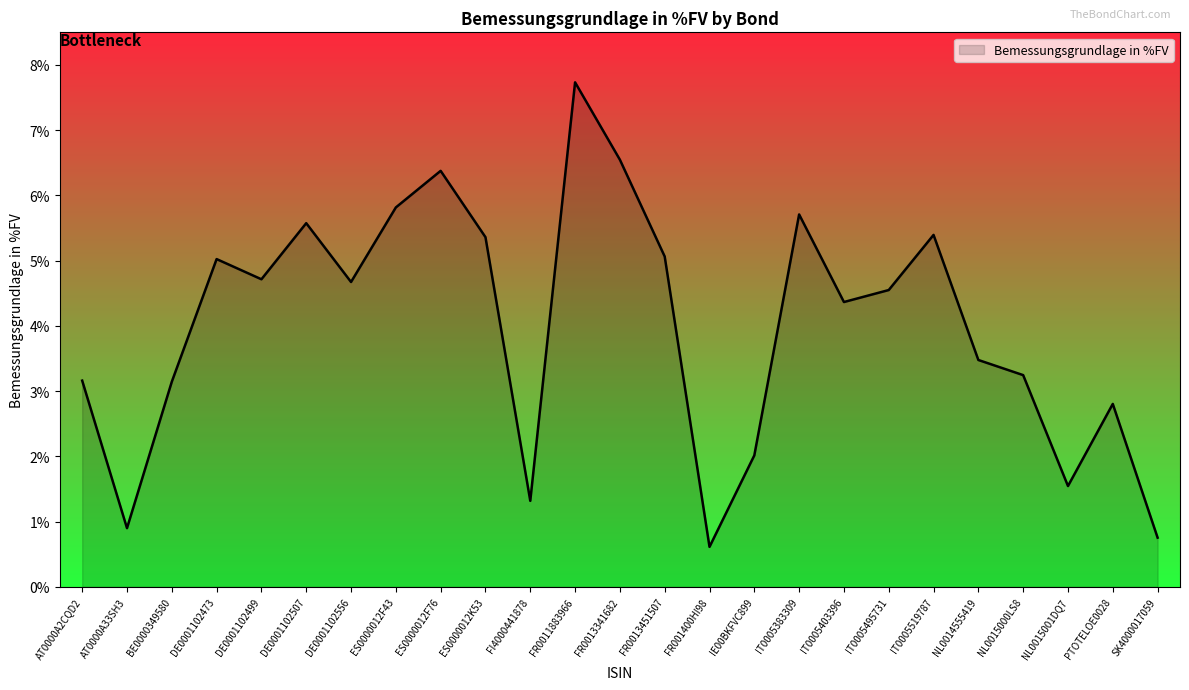

The value at DE0001102507 is 5.6. True or false?

True